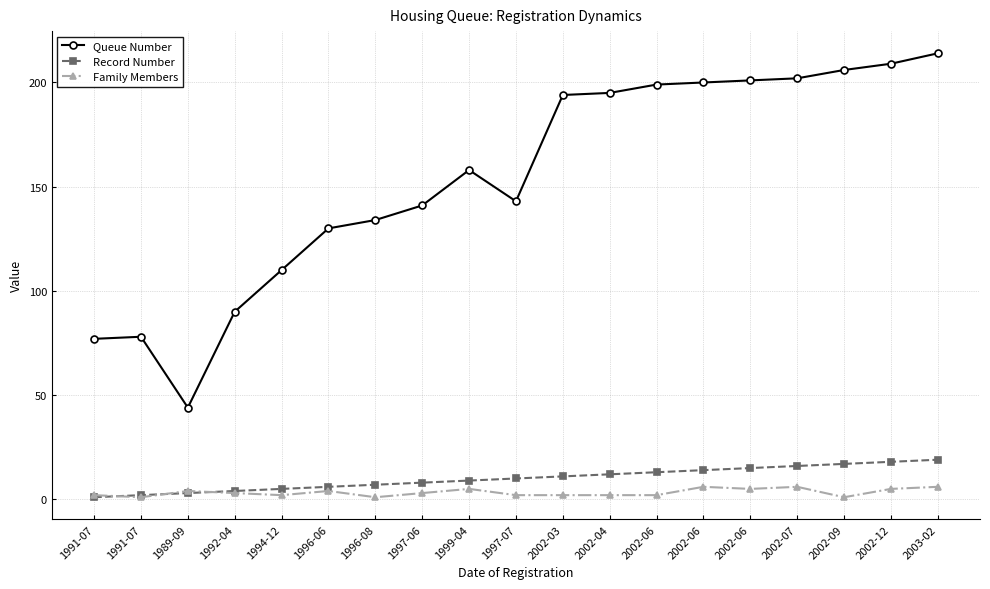

How many data points in Queue Number are less than 158?

9